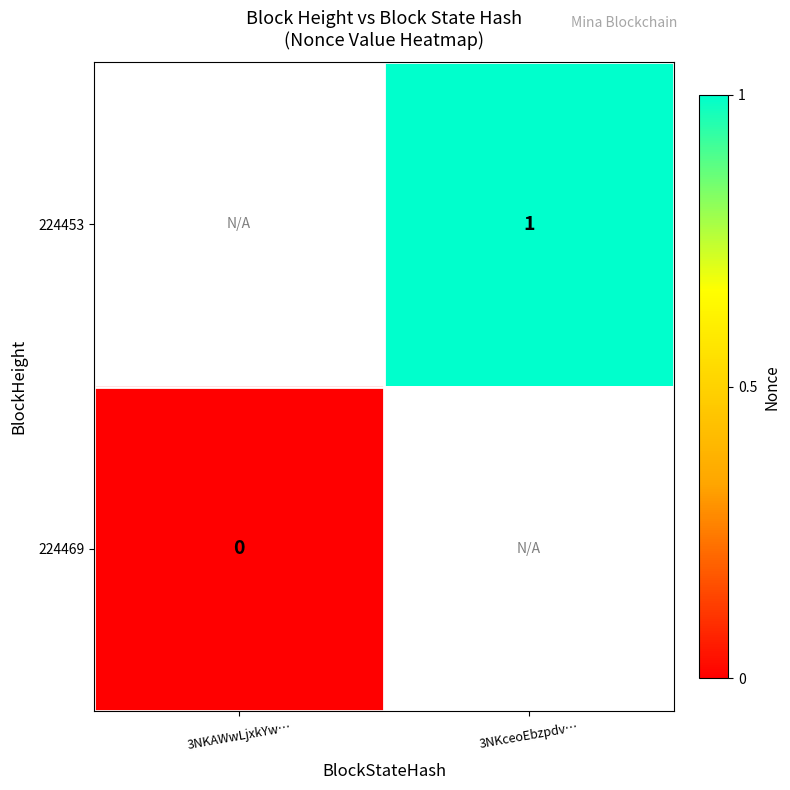

Is the value of 224469 at 3NKAWwLjxkYw… greater than the value of 224453 at 3NKceoEbzpdv…?

No